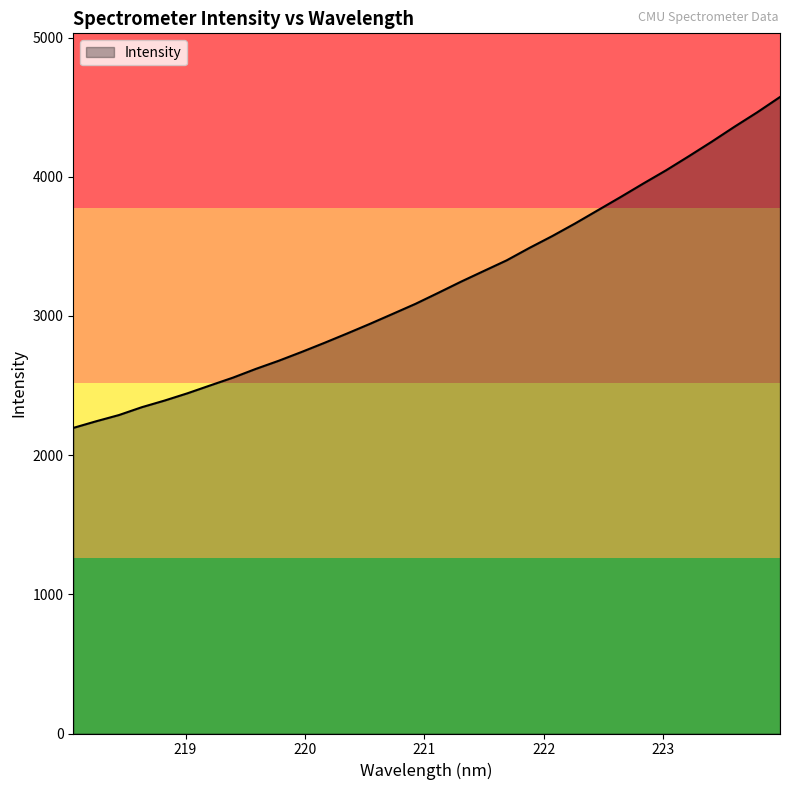

How many distinct data groups are displayed?

1